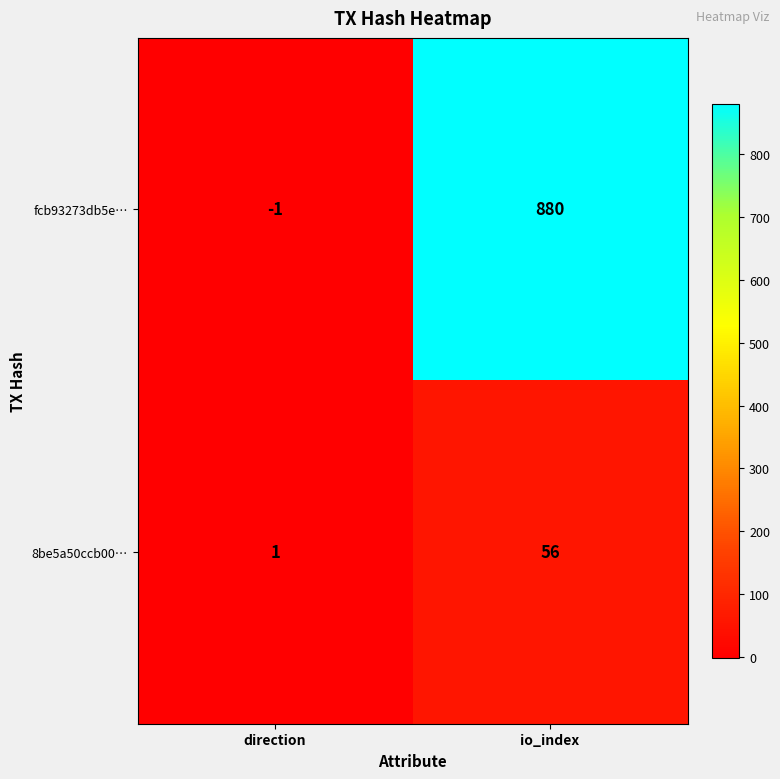

What is the spread (max minus min) of values at direction?

2